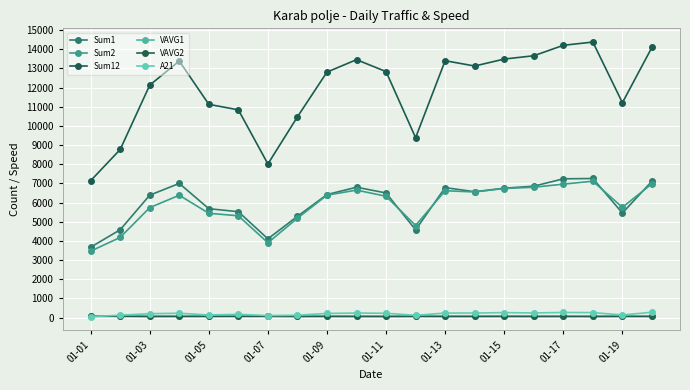

True or false: Sum1 and VAVG2 intersect in this chart.

False